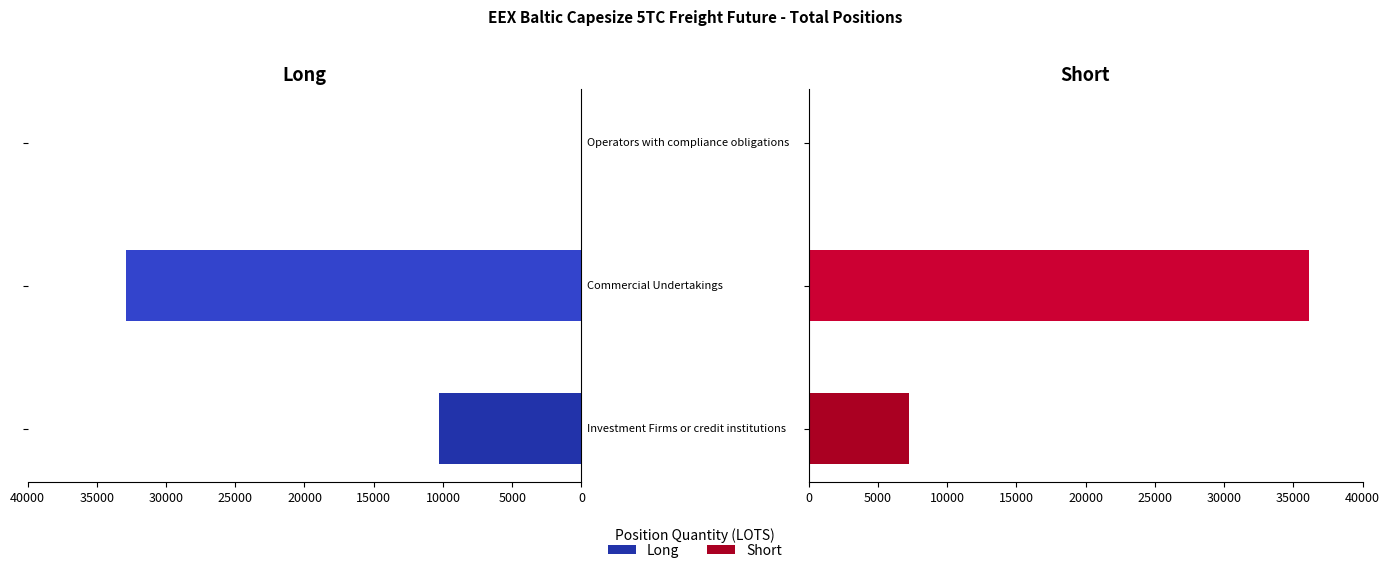

Which has a higher value, 5000 or 0?

5000